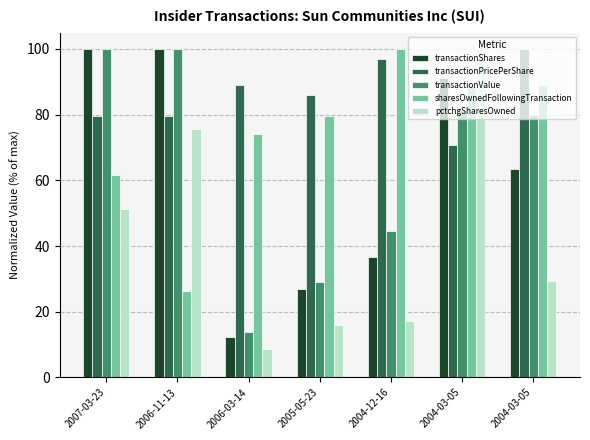

At which category does the chart reach its minimum across all series?

2006-03-14